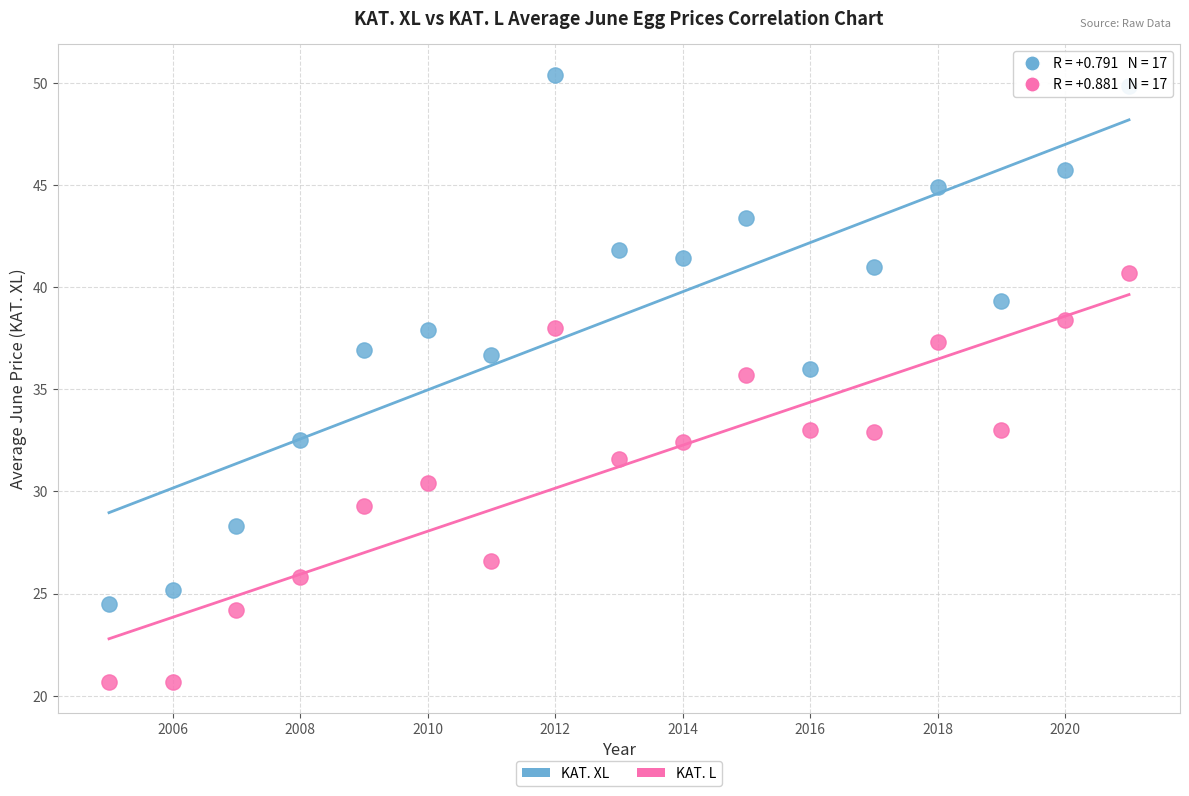

Across all data points, what is the range of Y values (max minus min)?

29.7